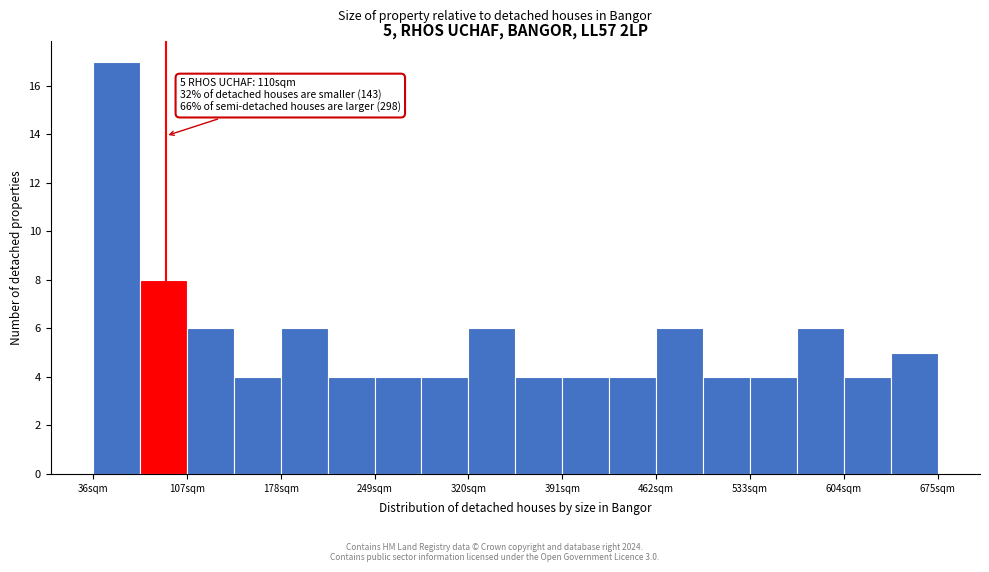

Read against the x-axis, roughly where is the centre of the tallest bar?

50